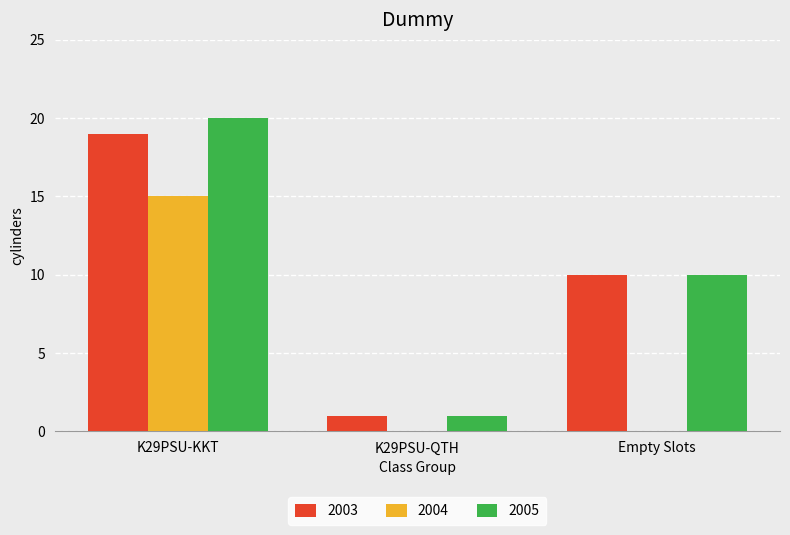

Are the bars grouped side by side (vs. stacked)?

Yes